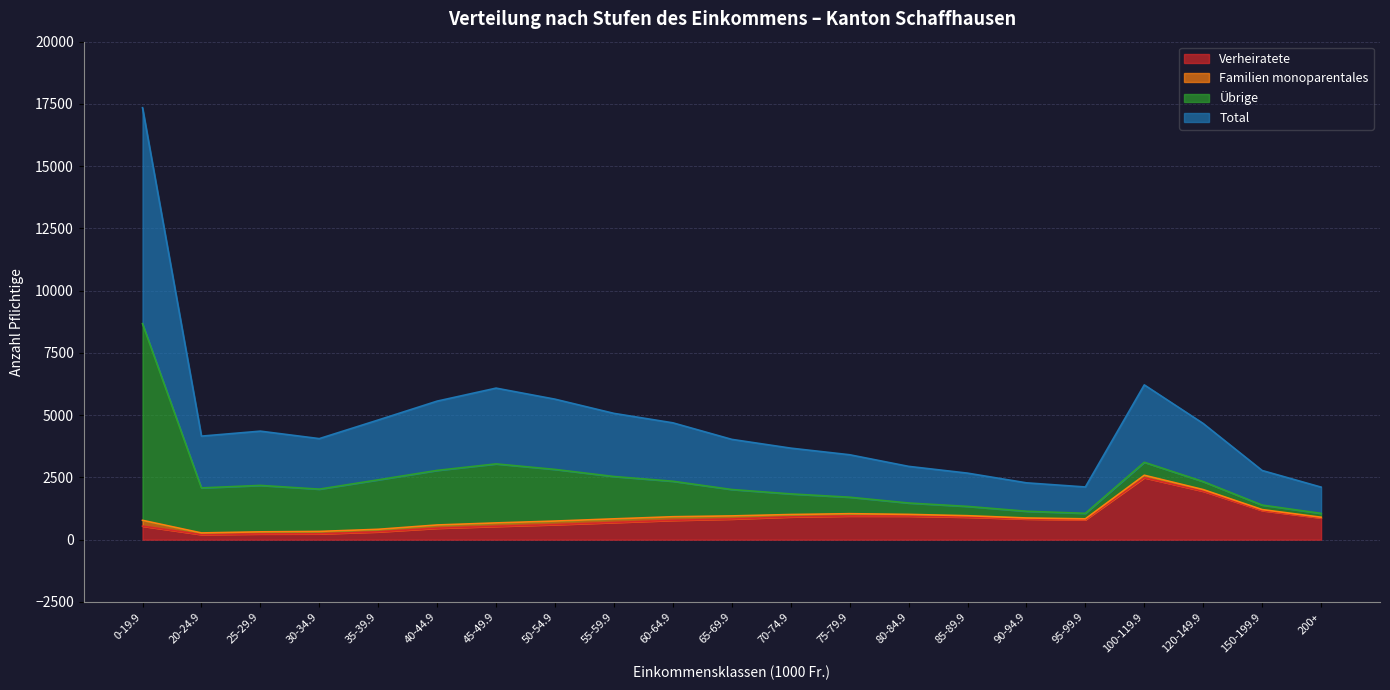

Is it true that Total equals 1472 at 80-84.9?

True